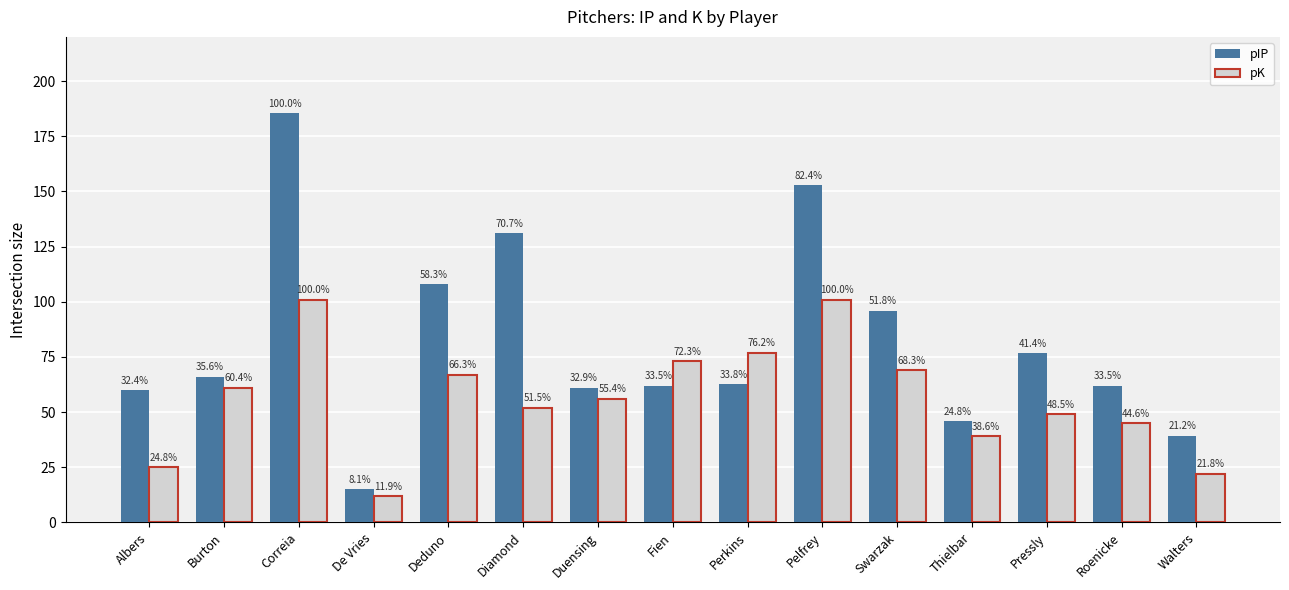

List the series in order of their overall mean, lowest first.

pK, pIP